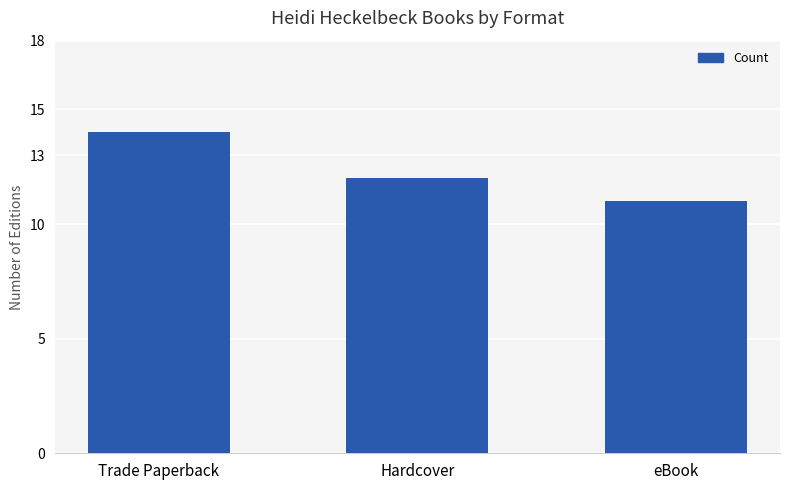

What is the maximum value shown in the chart?

14